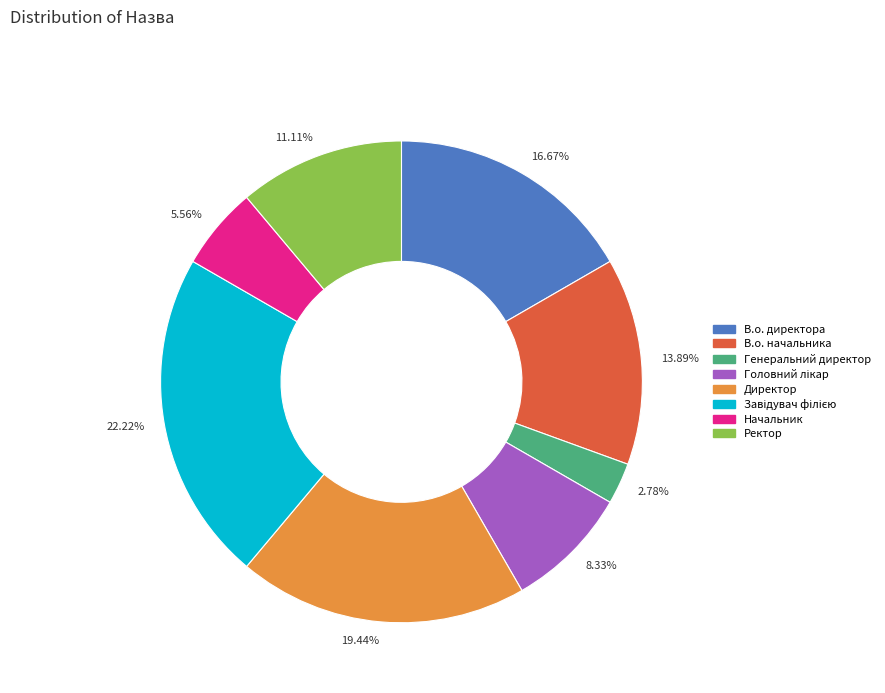

Combined, do 5.56% and 11.11% account for over 50%?

No